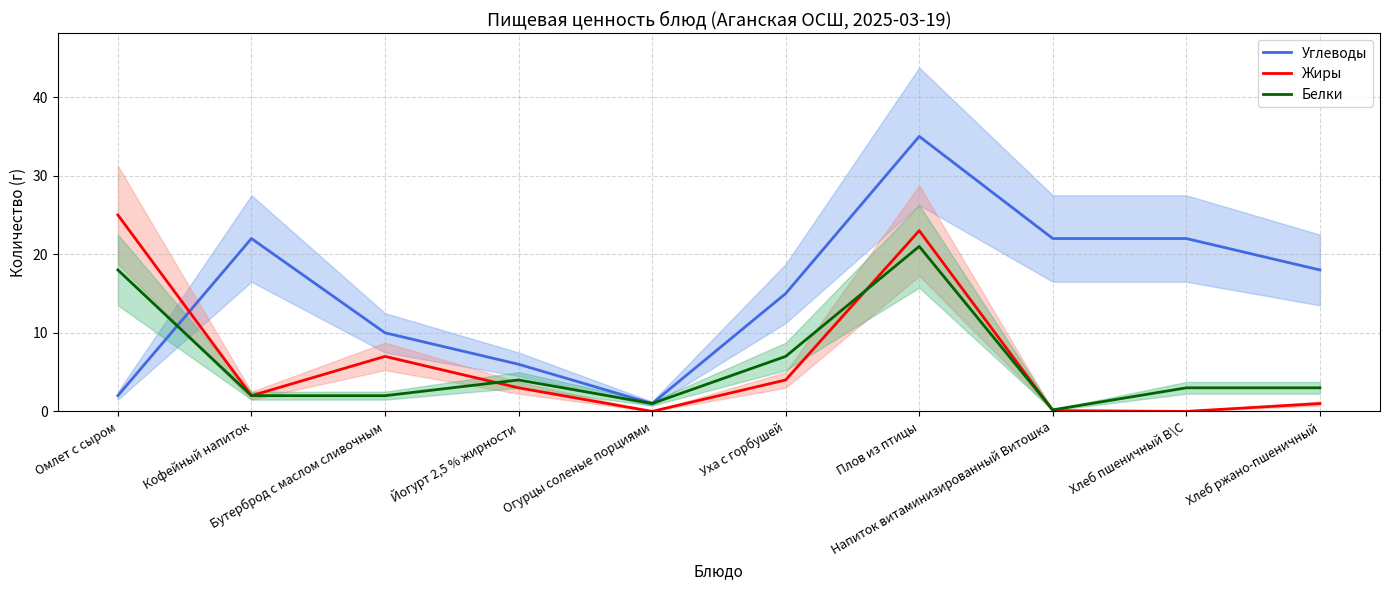

The Белки series shows 4.6 at Хлеб пшеничный В\С. True or false?

False